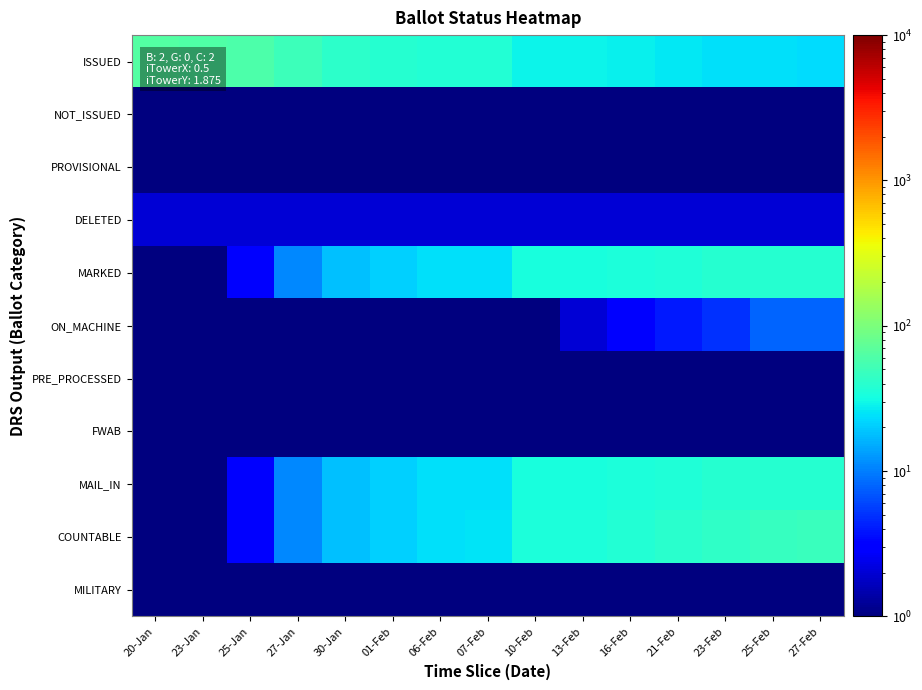

Reading right to left, list all the values displayed in this chart.

ISSUED: 27-Feb=23.0	25-Feb=24.0	23-Feb=24.0	21-Feb=26.0	16-Feb=28.0	13-Feb=29.0	10-Feb=29.0	07-Feb=37.0	06-Feb=37.0	01-Feb=39.0	30-Jan=42.0	27-Jan=49.0	25-Jan=59.0	23-Jan=62.0	20-Jan=63.0
NOT_ISSUED: 27-Feb=0.1	25-Feb=0.1	23-Feb=0.1	21-Feb=0.1	16-Feb=0.1	13-Feb=0.1	10-Feb=0.1	07-Feb=0.1	06-Feb=0.1	01-Feb=0.1	30-Jan=0.1	27-Jan=0.1	25-Jan=0.1	23-Jan=0.1	20-Jan=0.1
PROVISIONAL: 27-Feb=0.1	25-Feb=0.1	23-Feb=0.1	21-Feb=0.1	16-Feb=0.1	13-Feb=0.1	10-Feb=0.1	07-Feb=0.1	06-Feb=0.1	01-Feb=0.1	30-Jan=0.1	27-Jan=0.1	25-Jan=0.1	23-Jan=0.1	20-Jan=0.1
DELETED: 27-Feb=2.0	25-Feb=2.0	23-Feb=2.0	21-Feb=2.0	16-Feb=2.0	13-Feb=2.0	10-Feb=2.0	07-Feb=2.0	06-Feb=2.0	01-Feb=2.0	30-Jan=2.0	27-Jan=2.0	25-Jan=2.0	23-Jan=2.0	20-Jan=2.0
MARKED: 27-Feb=39.0	25-Feb=38.0	23-Feb=38.0	21-Feb=36.0	16-Feb=34.0	13-Feb=33.0	10-Feb=33.0	07-Feb=24.0	06-Feb=24.0	01-Feb=21.0	30-Jan=18.0	27-Jan=11.0	25-Jan=3.0	23-Jan=0.1	20-Jan=0.1
ON_MACHINE: 27-Feb=8.0	25-Feb=8.0	23-Feb=5.0	21-Feb=4.0	16-Feb=3.0	13-Feb=2.0	10-Feb=1.0	07-Feb=1.0	06-Feb=0.1	01-Feb=0.1	30-Jan=0.1	27-Jan=0.1	25-Jan=0.1	23-Jan=0.1	20-Jan=0.1
PRE_PROCESSED: 27-Feb=0.1	25-Feb=0.1	23-Feb=0.1	21-Feb=0.1	16-Feb=0.1	13-Feb=0.1	10-Feb=0.1	07-Feb=0.1	06-Feb=0.1	01-Feb=0.1	30-Jan=0.1	27-Jan=0.1	25-Jan=0.1	23-Jan=0.1	20-Jan=0.1
FWAB: 27-Feb=0.1	25-Feb=0.1	23-Feb=0.1	21-Feb=0.1	16-Feb=0.1	13-Feb=0.1	10-Feb=0.1	07-Feb=0.1	06-Feb=0.1	01-Feb=0.1	30-Jan=0.1	27-Jan=0.1	25-Jan=0.1	23-Jan=0.1	20-Jan=0.1
MAIL_IN: 27-Feb=39.0	25-Feb=38.0	23-Feb=38.0	21-Feb=36.0	16-Feb=34.0	13-Feb=33.0	10-Feb=33.0	07-Feb=24.0	06-Feb=24.0	01-Feb=21.0	30-Jan=18.0	27-Jan=11.0	25-Jan=3.0	23-Jan=0.1	20-Jan=0.1
COUNTABLE: 27-Feb=47.0	25-Feb=46.0	23-Feb=43.0	21-Feb=40.0	16-Feb=37.0	13-Feb=35.0	10-Feb=34.0	07-Feb=25.0	06-Feb=24.0	01-Feb=21.0	30-Jan=18.0	27-Jan=11.0	25-Jan=3.0	23-Jan=0.1	20-Jan=0.1
MILITARY: 27-Feb=0.1	25-Feb=0.1	23-Feb=0.1	21-Feb=0.1	16-Feb=0.1	13-Feb=0.1	10-Feb=0.1	07-Feb=0.1	06-Feb=0.1	01-Feb=0.1	30-Jan=0.1	27-Jan=0.1	25-Jan=0.1	23-Jan=0.1	20-Jan=0.1